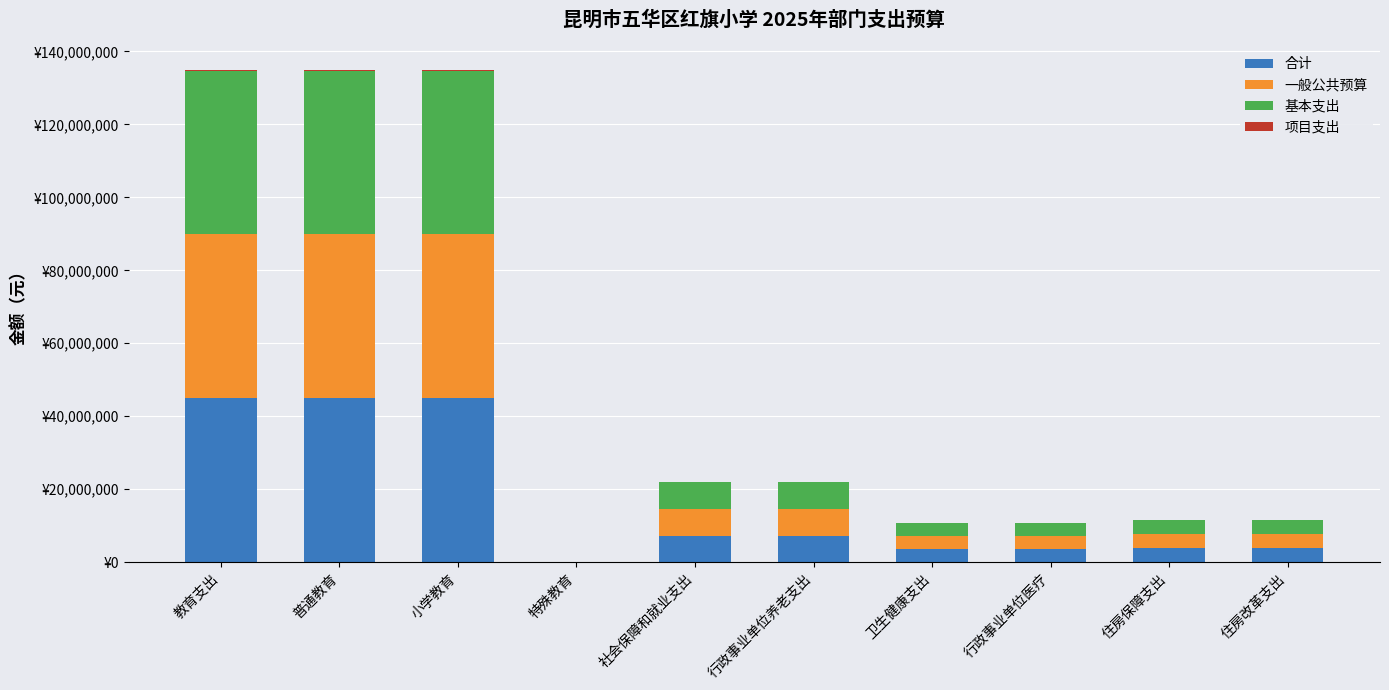

Are the bars horizontal?

No